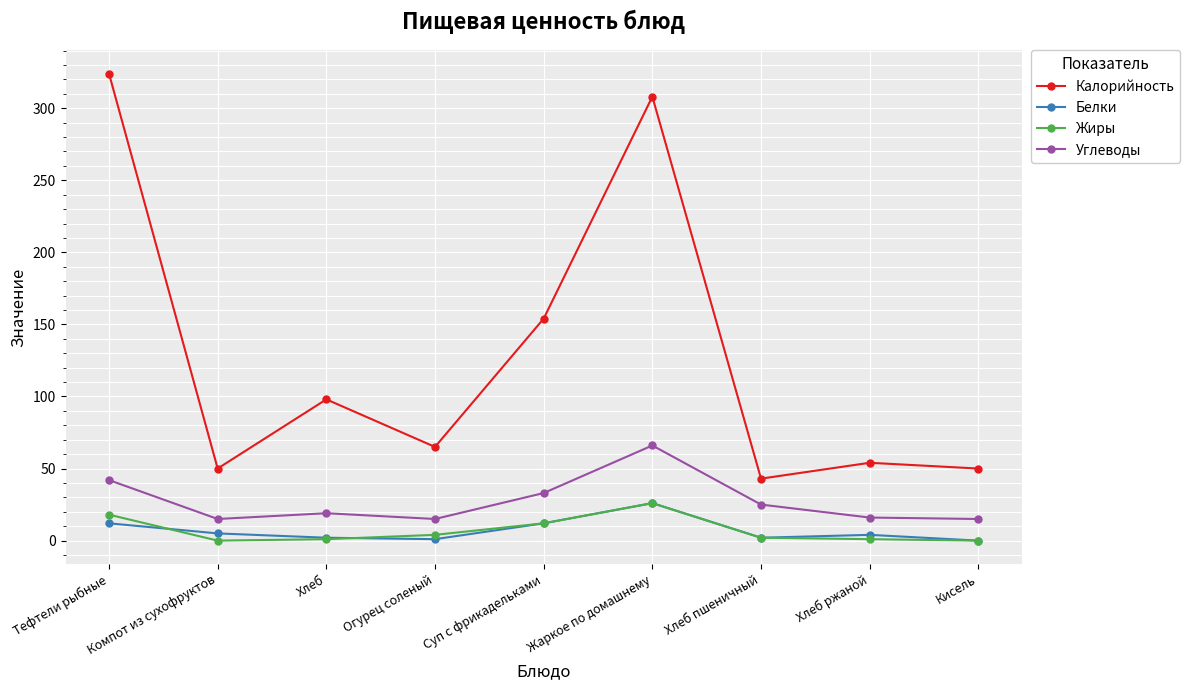

What is the value of the Белки point at the 8th from the left?

4